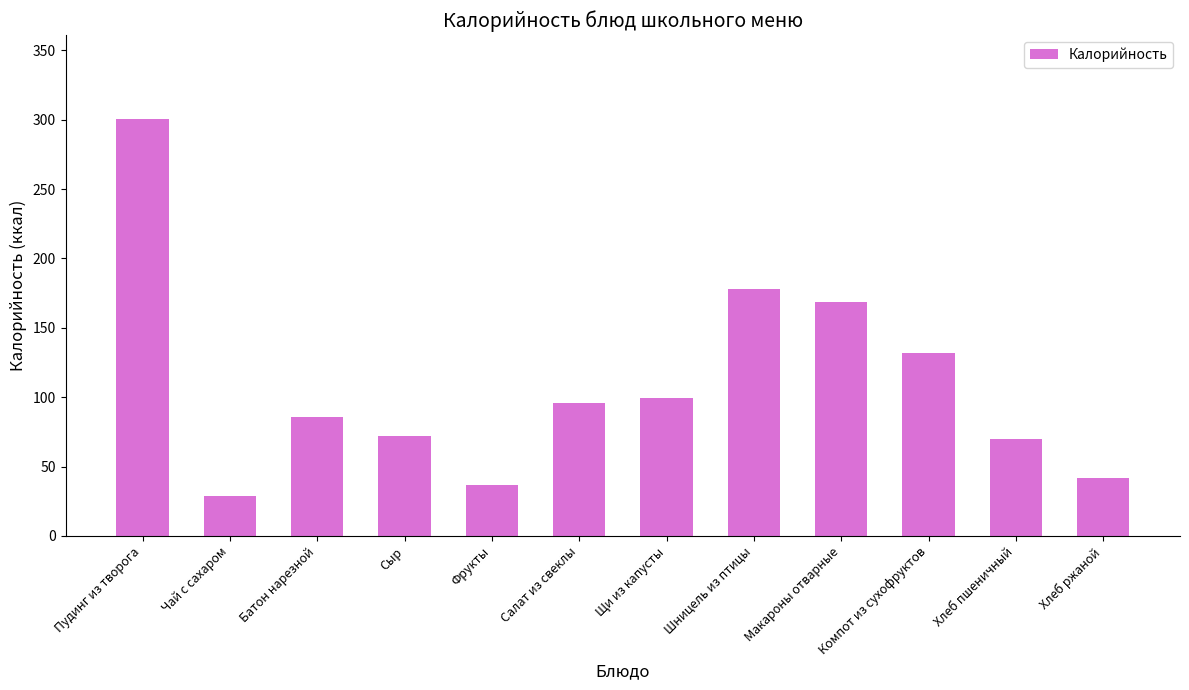

What is the difference between the values at Хлеб пшеничный and Компот из сухофруктов?

62.0